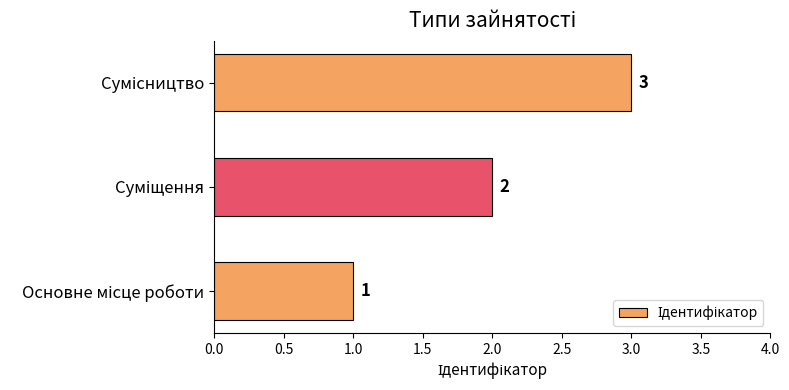

Count the values in the range 1 to 3.

3